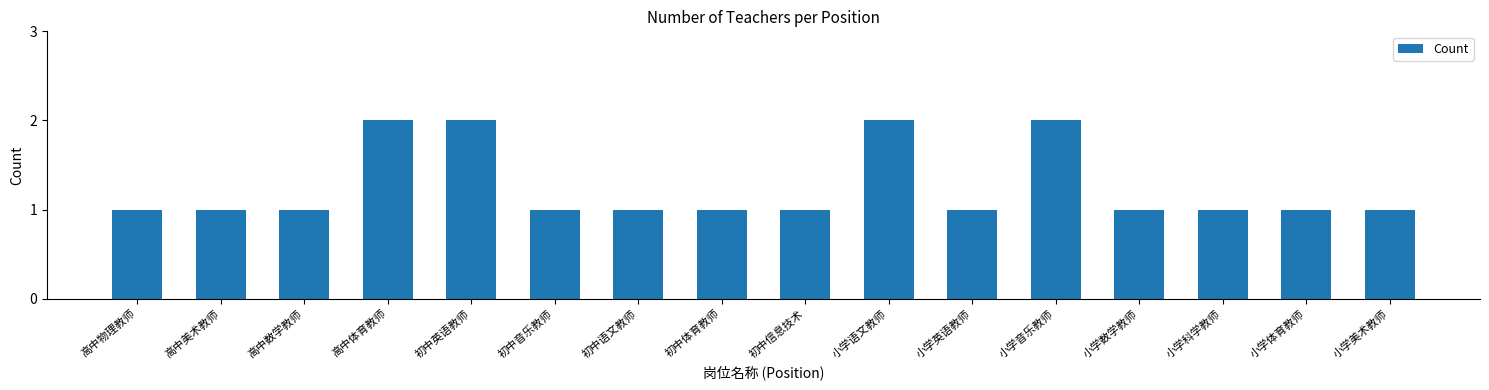

What is the smallest value displayed?

1